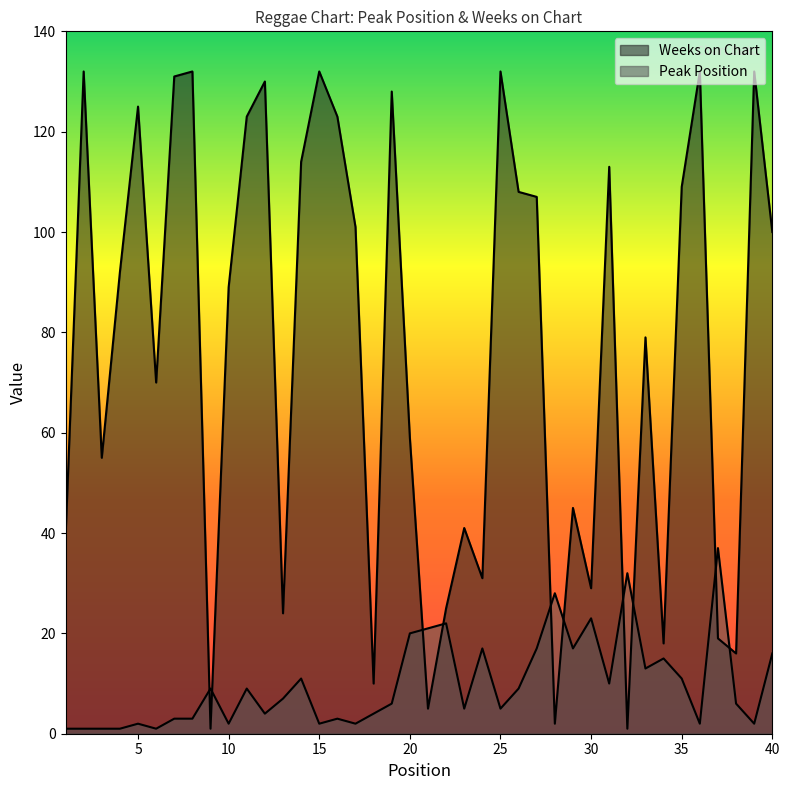

Reading left to right, what are all the values shown in this chart?

Peak Position: 1=1	2=1	3=1	4=1	5=2	6=1	7=3	8=3	9=9	10=2	11=9	12=4	13=7	14=11	15=2	16=3	17=2	18=4	19=6	20=20	21=21	22=22	23=5	24=17	25=5	26=9	27=17	28=28	29=17	30=23	31=10	32=32	33=13	34=15	35=11	36=2	37=37	38=6	39=2	40=16
Weeks on Chart: 1=39	2=132	3=55	4=92	5=125	6=70	7=131	8=132	9=1	10=89	11=123	12=130	13=24	14=114	15=132	16=123	17=101	18=10	19=128	20=59	21=5	22=25	23=41	24=31	25=132	26=108	27=107	28=2	29=45	30=29	31=113	32=1	33=79	34=18	35=109	36=132	37=19	38=16	39=132	40=100